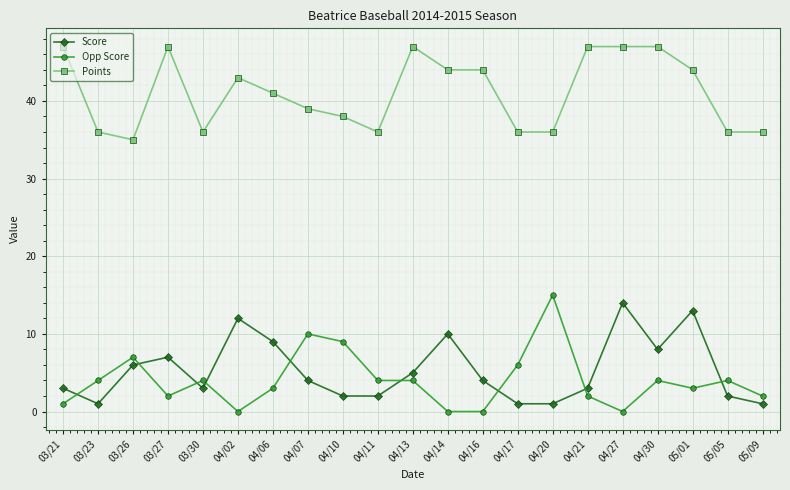

True or false: Score has more than 0 points higher than both neighbors.

True